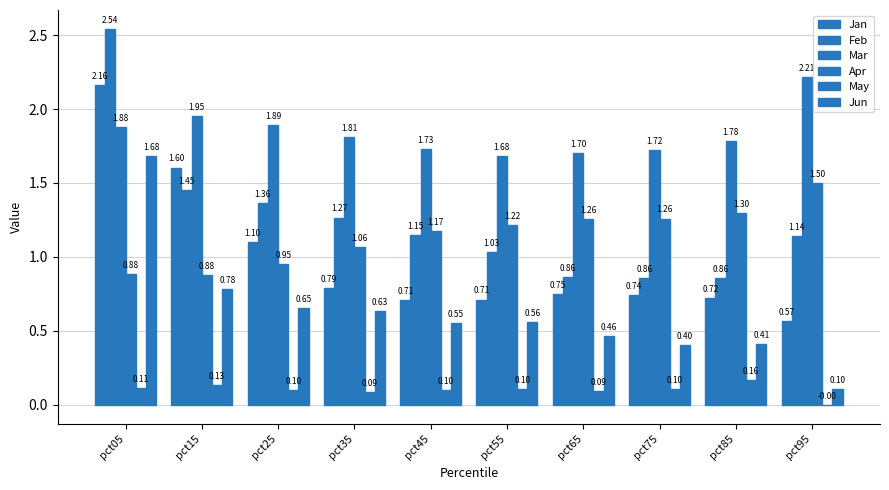

At how many categories does at least one series exceed 1?

10